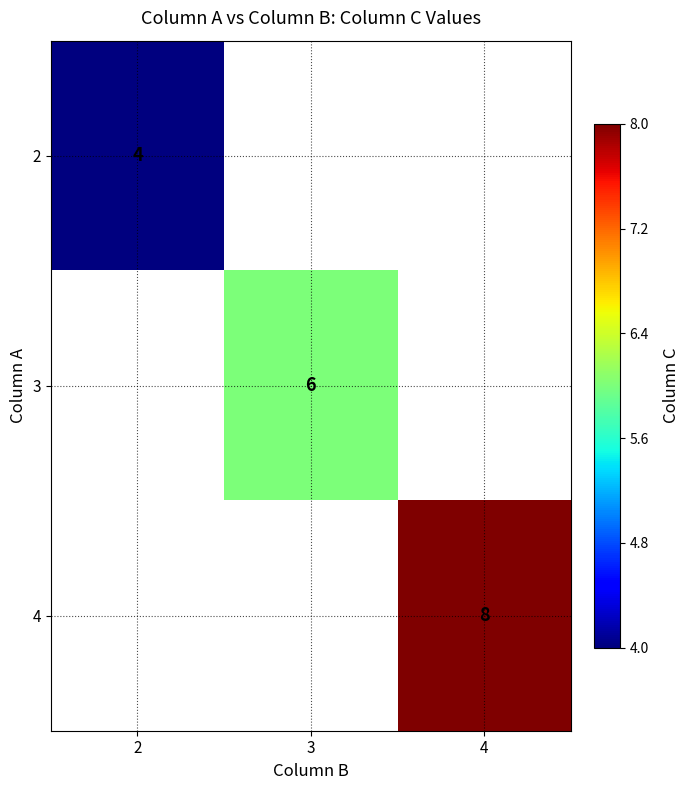

The 2 series shows 4 at 2. True or false?

True